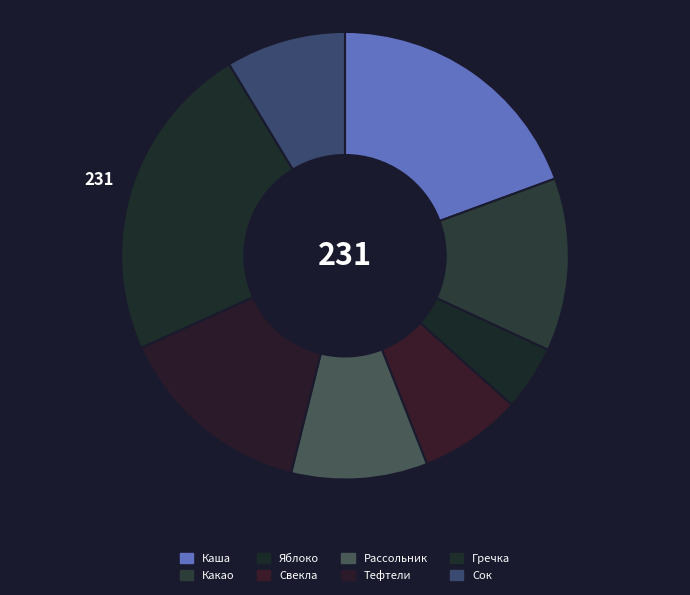

Count the number of slices in the pie.

8